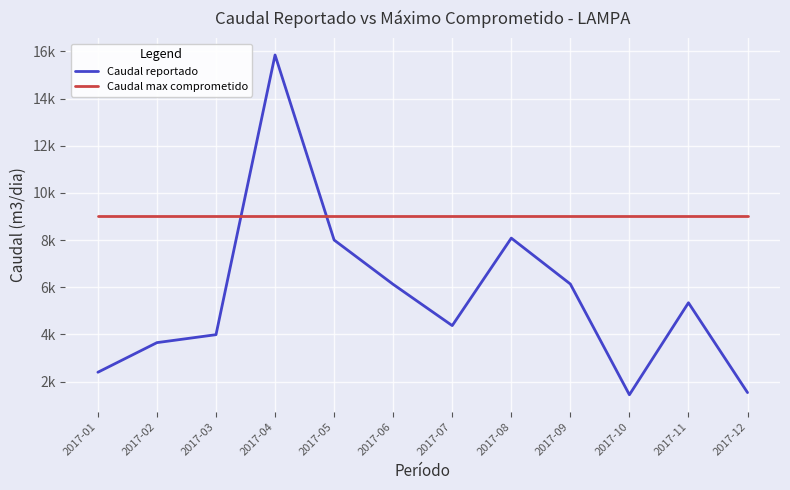

What is the value of the Caudal reportado point at the 3rd from the left?

3989.0